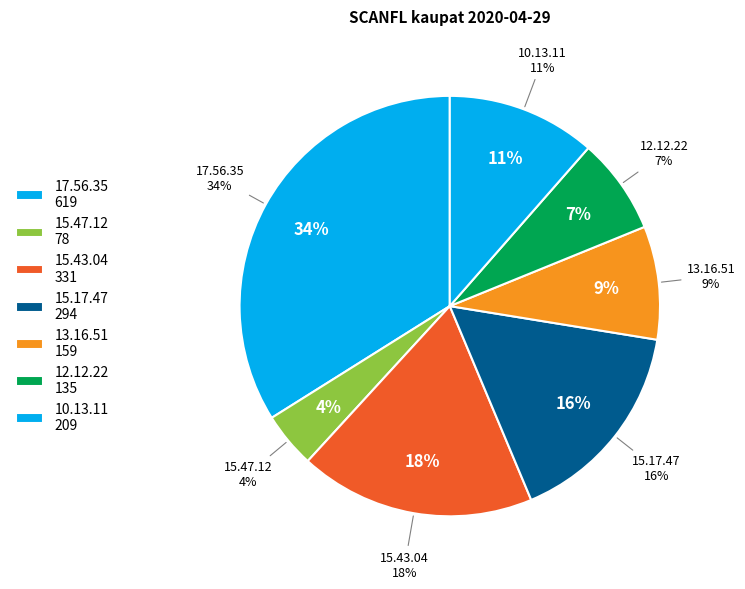

Is there any slice that represents more than half of the pie?

No